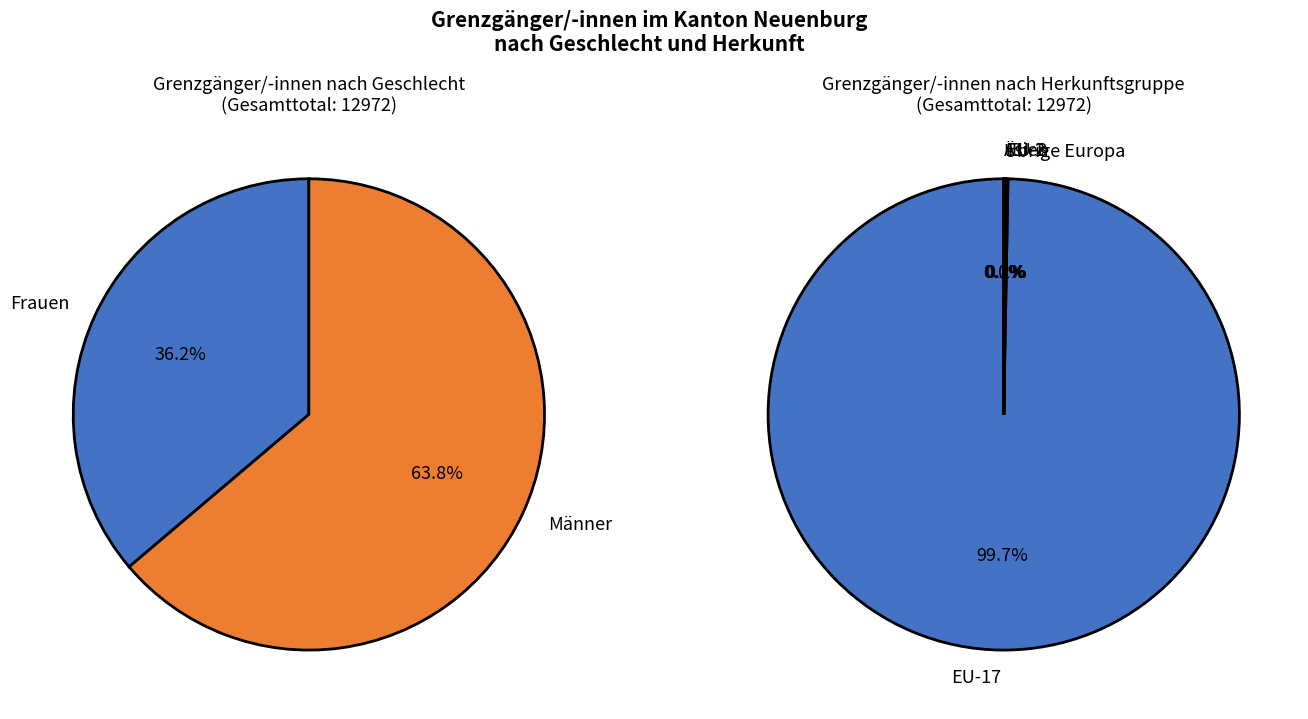

Count the number of slices in the pie.

7